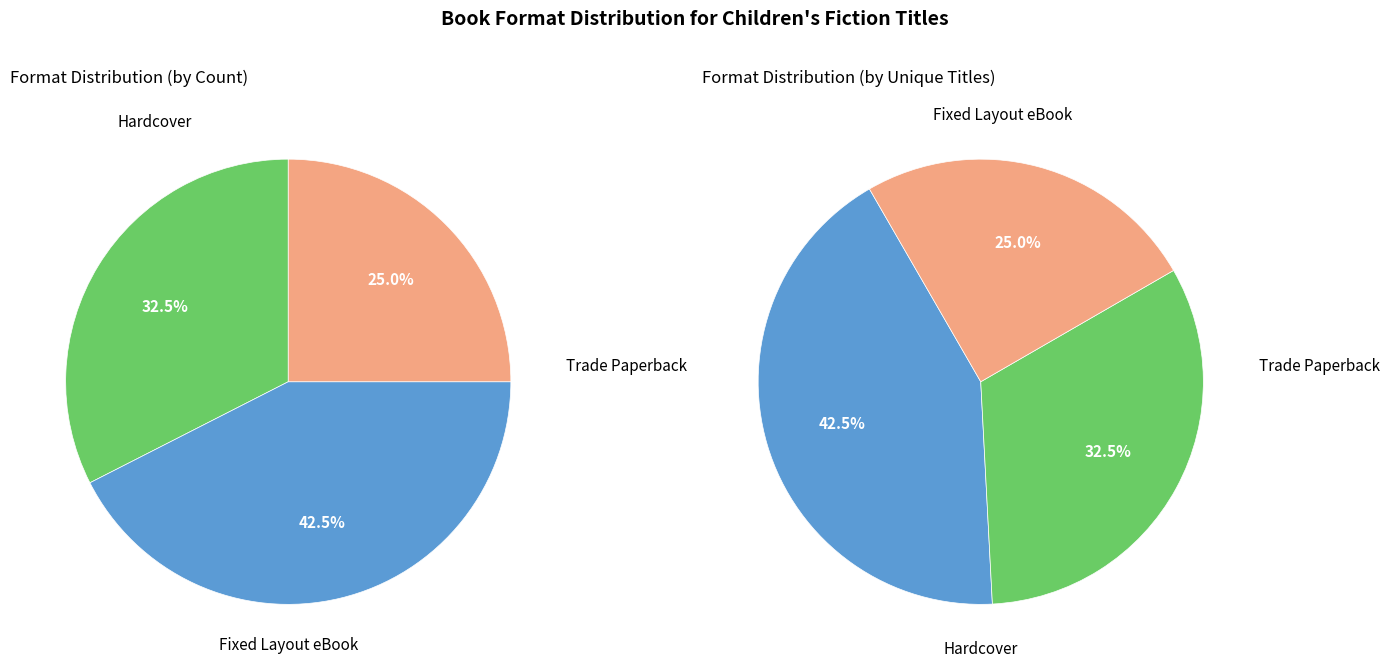

Count the number of slices in the pie.

3